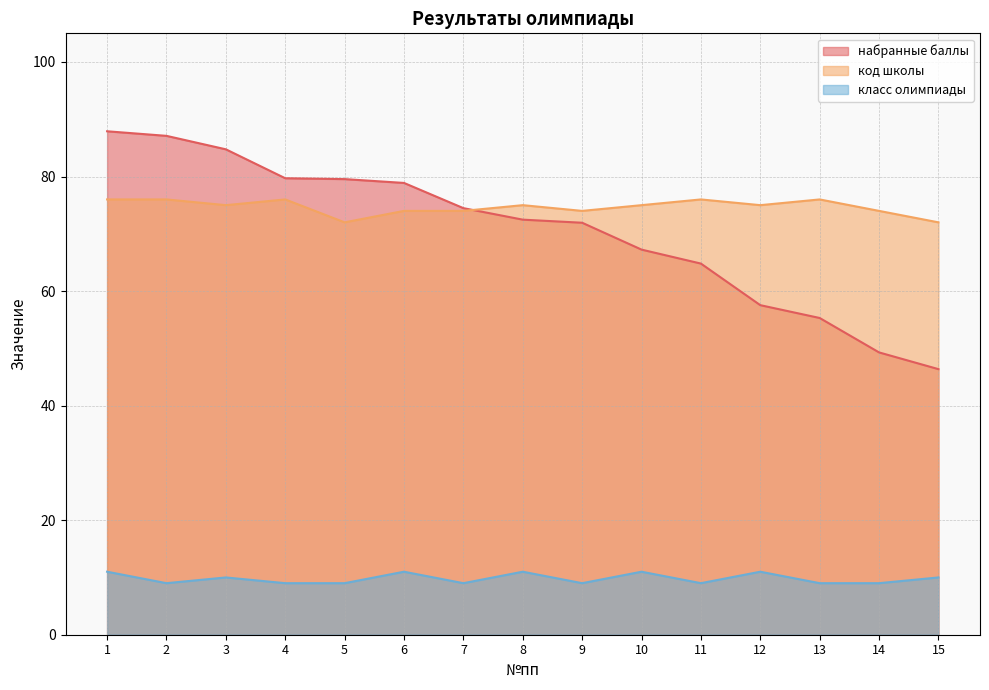

True or false: класс олимпиады and код школы cross at least once.

False